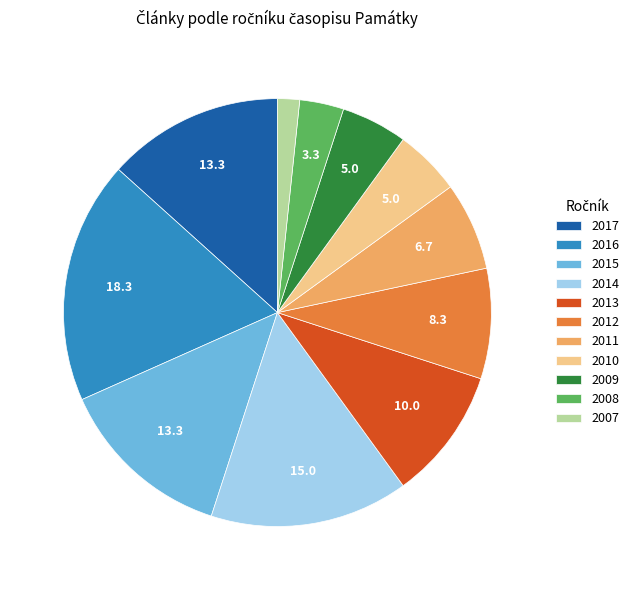

Which slice is the smallest?

2007